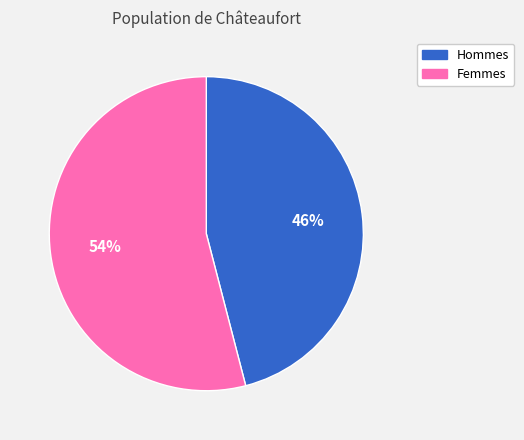

The Hommes slice represents 33% of the pie. True or false?

False